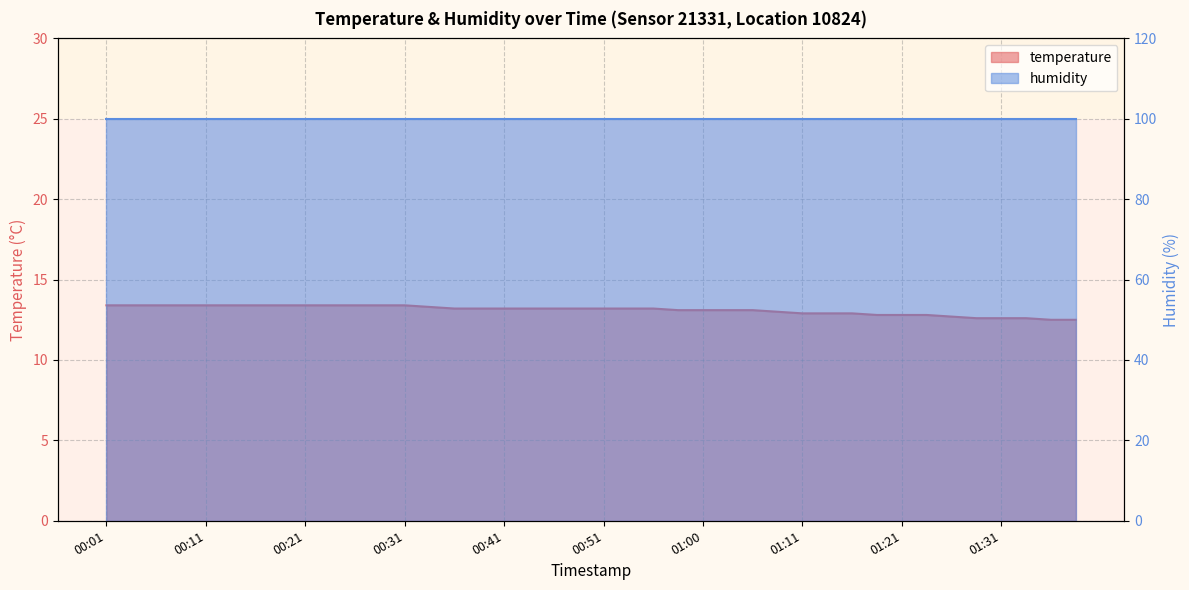

List the labels in order of value, smallest first.

01:36, 01:39, 01:29, 01:31, 01:34, 01:26, 01:18, 01:21, 01:23, 01:11, 01:13, 01:16, 01:08, 00:58, 01:00, 01:03, 01:06, 00:36, 00:38, 00:41, 00:43, 00:46, 00:48, 00:51, 00:53, 00:56, 00:33, 00:01, 00:03, 00:06, 00:09, 00:11, 00:14, 00:16, 00:18, 00:21, 00:24, 00:26, 00:28, 00:31